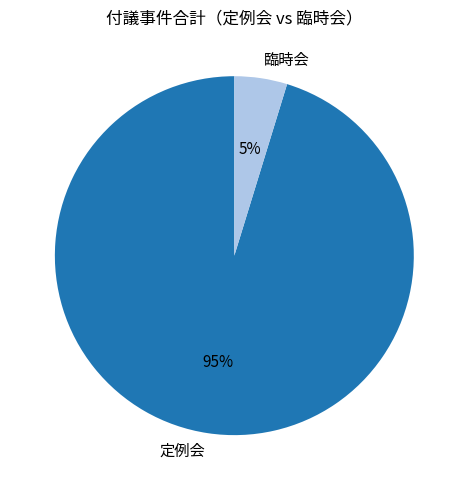

Which slice is the largest?

定例会